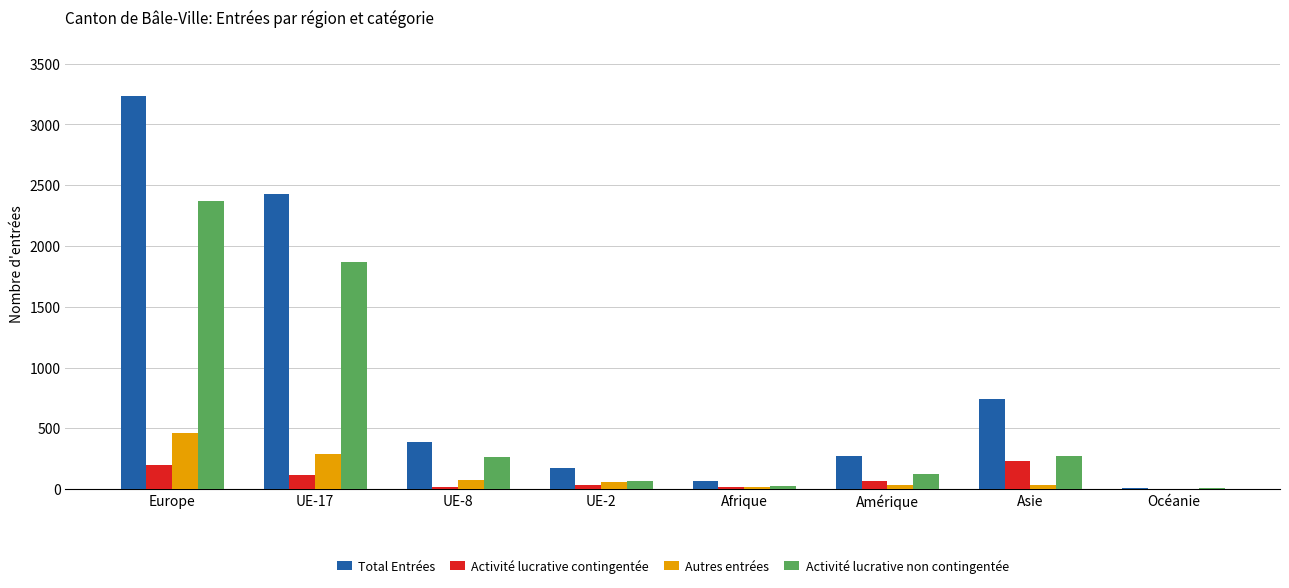

Are the bars grouped side by side (vs. stacked)?

Yes